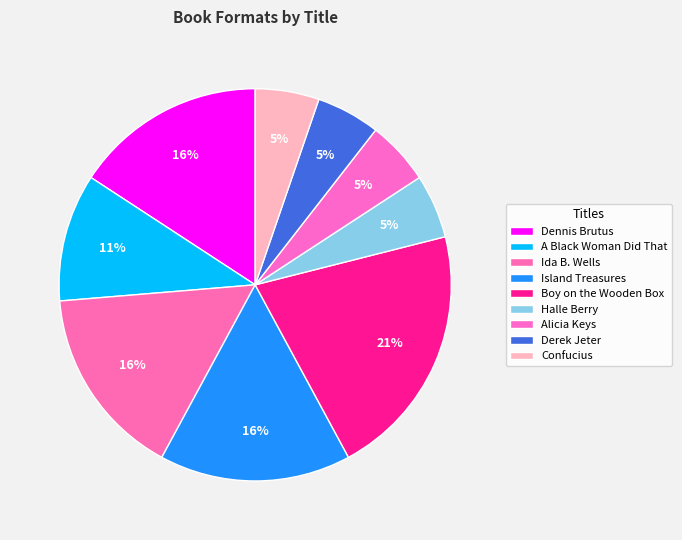

Is it true that Derek Jeter is 16% of the pie?

False